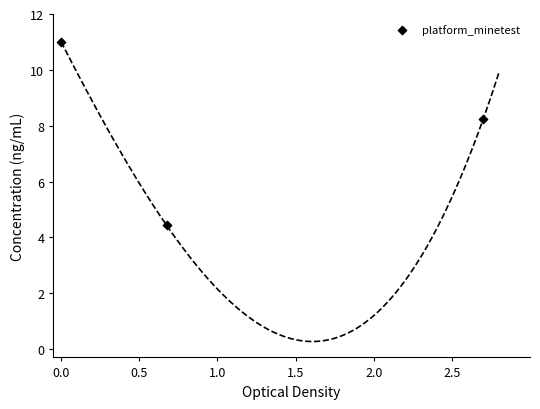

What Y value in the scatter plot is closest to 7?

8.2